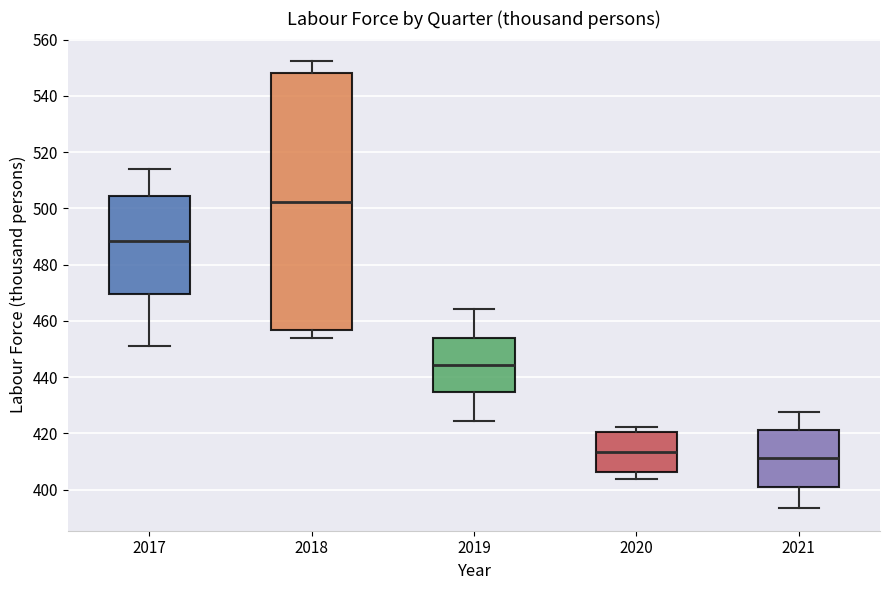

Where does the lower whisker of the box at x = 2021 end on the y-axis? The values are not printed on the chart, so give them approximately, as read against the axis.

394